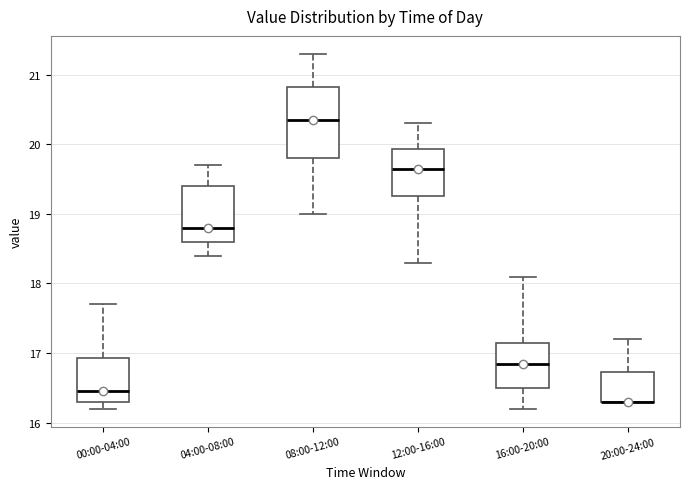

Reading left to right, read every box against the y-axis: the position of its median line, the range the box covers, and the ends of its whiskers. The values are not printed on the chart, so give them approximately, as read against the axis.

00:00-04:00: median 16.5, box 16.3 to 16.9, whiskers 16.2 to 17.7
04:00-08:00: median 18.8, box 18.6 to 19.4, whiskers 18.4 to 19.7
08:00-12:00: median 20.4, box 19.8 to 20.8, whiskers 19.0 to 21.3
12:00-16:00: median 19.7, box 19.3 to 19.9, whiskers 18.3 to 20.3
16:00-20:00: median 16.9, box 16.5 to 17.2, whiskers 16.2 to 18.1
20:00-24:00: median 16.3 (drawn on the box's lower edge), box 16.3 to 16.7, whiskers 16.3 to 17.2